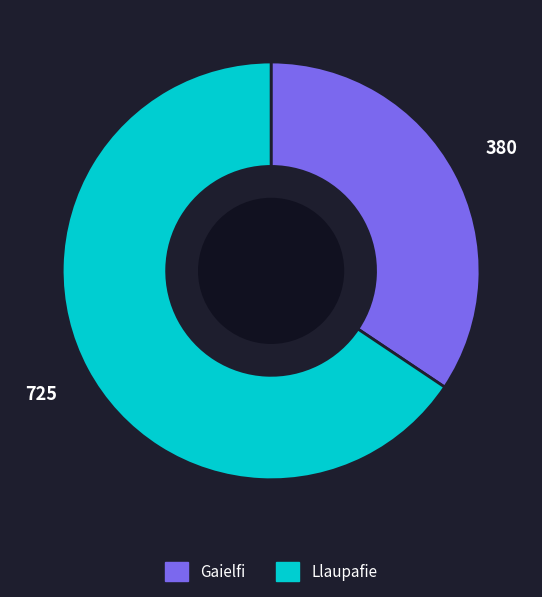

Rank the categories by value from highest to lowest.

Llaupafie, Gaielfi